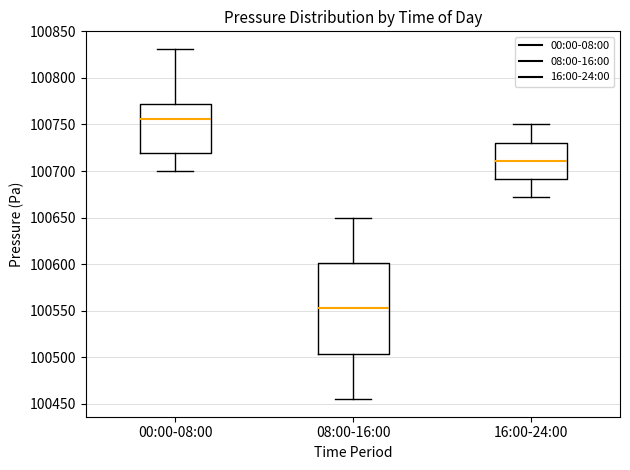

Reading left to right, transcribe this box plot: for each box, give where its median line is, the range the box spans, and where its two whiskers end, as read against the y-axis. The values are not printed on the chart, so give them approximately, as read against the axis.

00:00-08:00: median 100755, box 100720 to 100770, whiskers 100700 to 100830
08:00-16:00: median 100555, box 100505 to 100600, whiskers 100455 to 100650
16:00-24:00: median 100710, box 100690 to 100730, whiskers 100670 to 100750